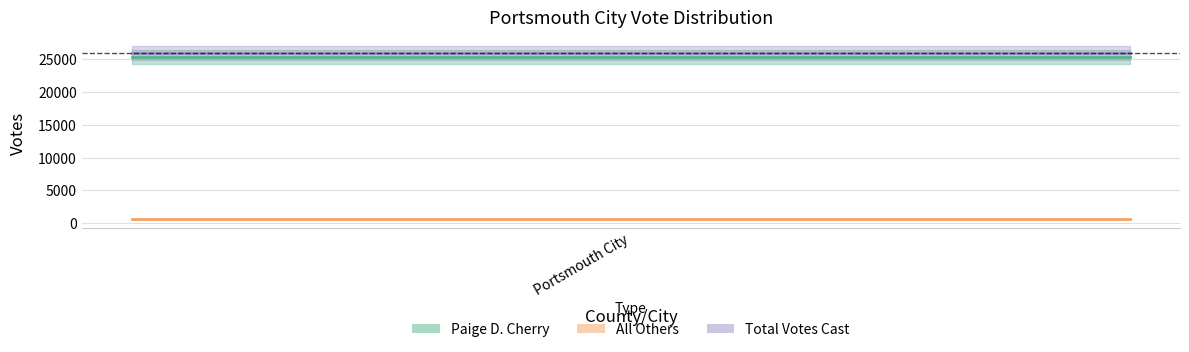

Does the chart display data point markers on the line(s)?

No